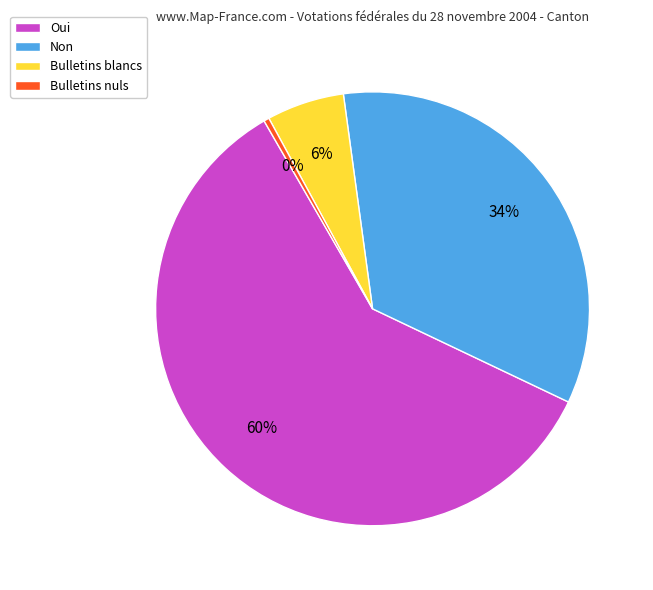

To the nearest percent, what is the average slice percentage?

25%